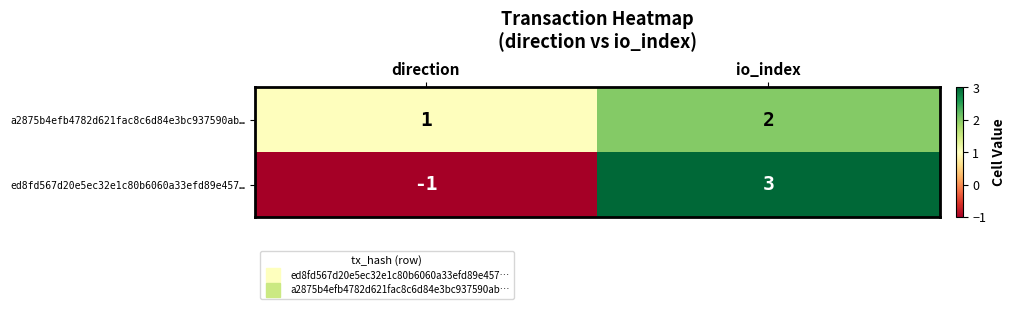

At how many categories does at least one series exceed 0?

2